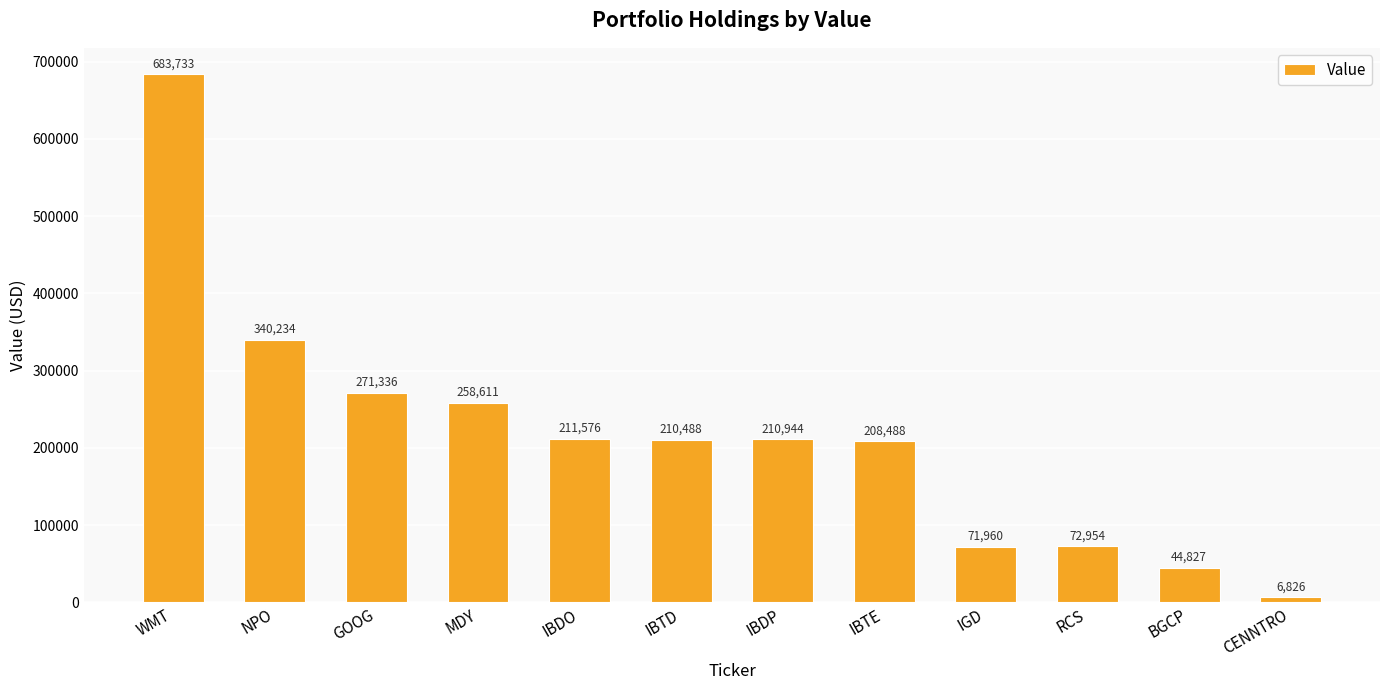

What is the change in value from MDY to CENNTRO?

-251785